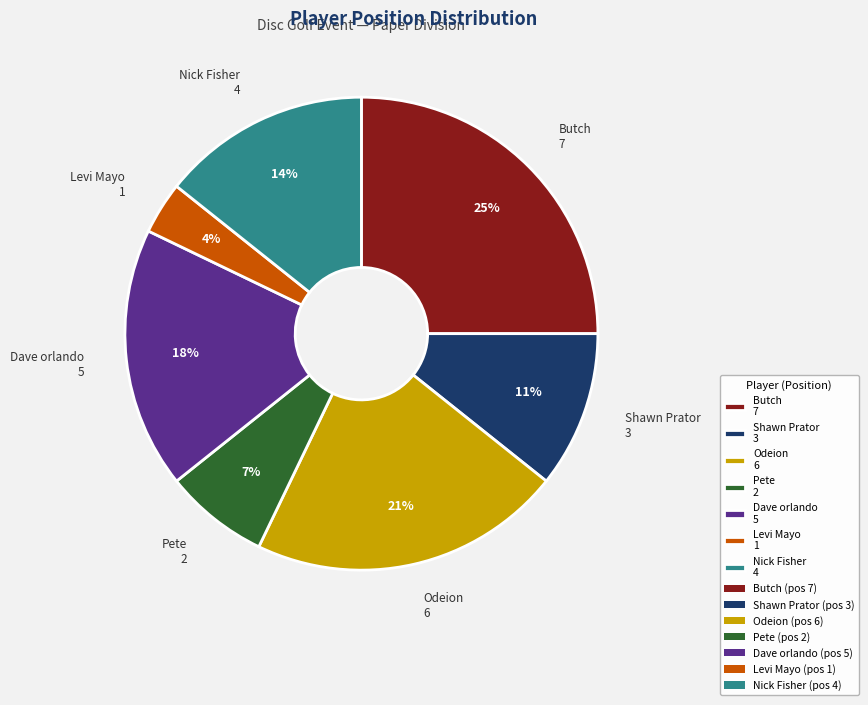

Is Shawn Prator 3 the majority of the pie?

No